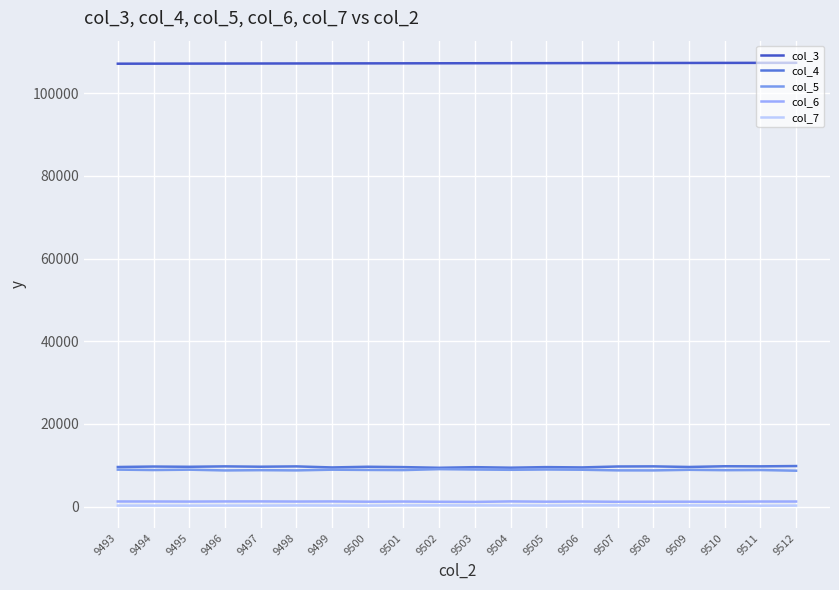

The value of col_5 at 9500 is 8882. True or false?

True